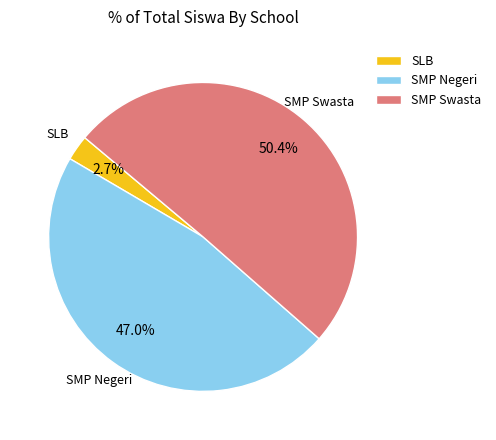

Do SMP Swasta and SLB together represent more than half of the pie?

Yes